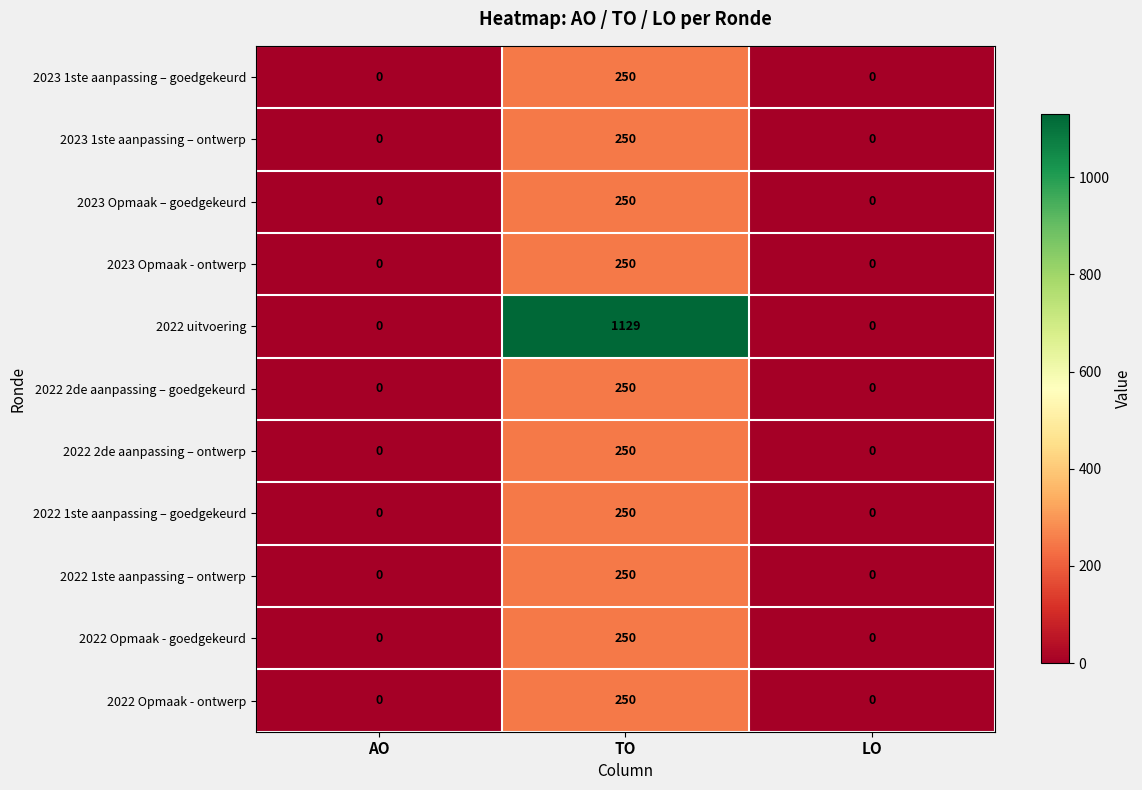

At which category is the sum across all series the highest?

TO